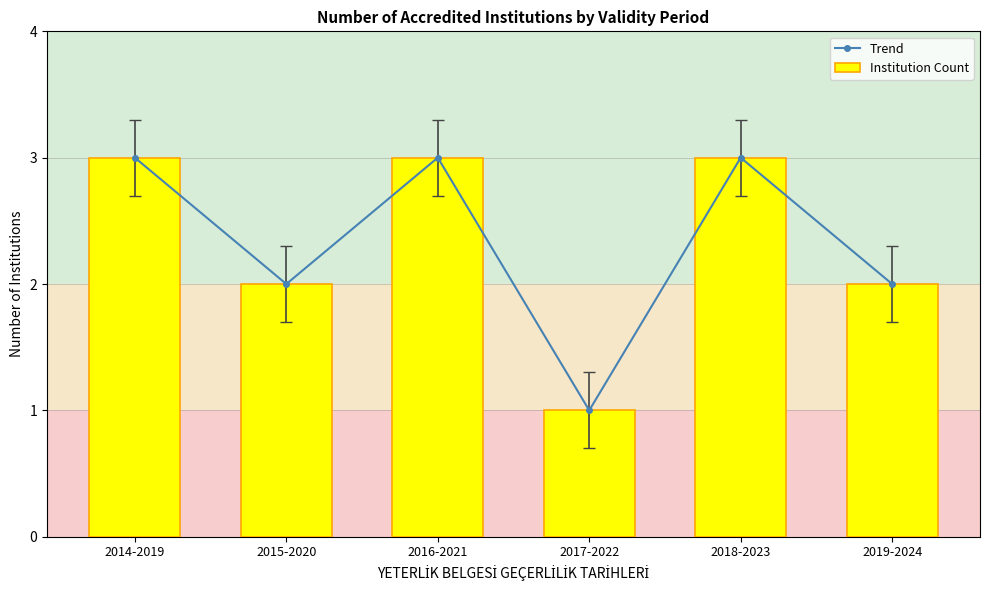

At 2019-2024, list the series in order from largest to smallest.

Trend, Institution Count